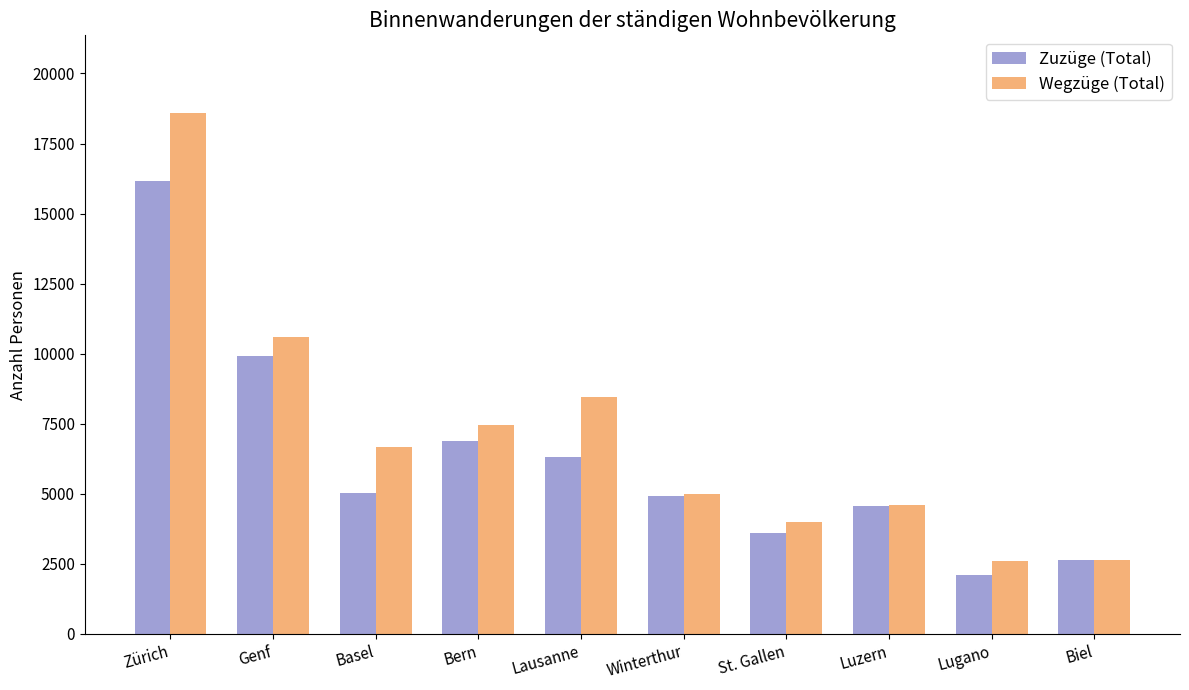

Is it true that Wegzüge (Total) equals 13037 at Bern?

False